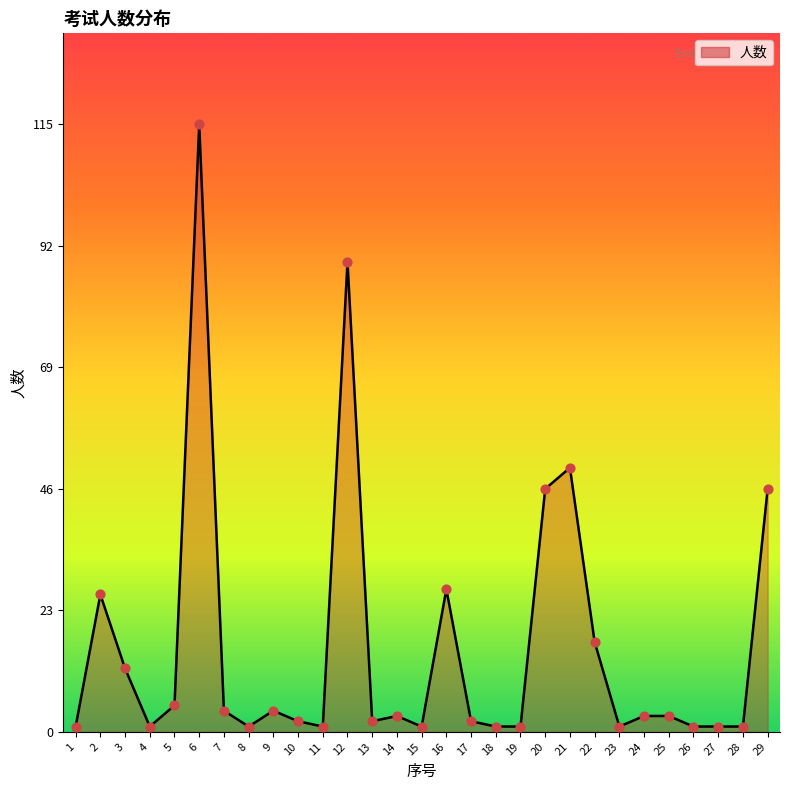

What is the change in value from 6 to 9?

-111